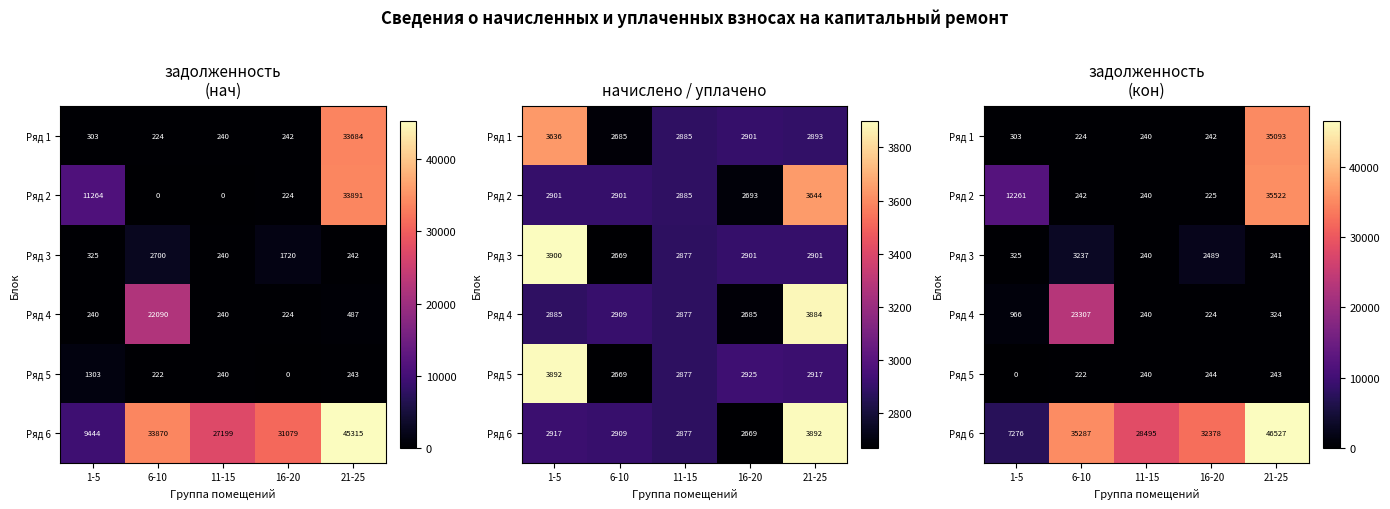

Where is Ряд 1 nearest to the value 17658?

1-5